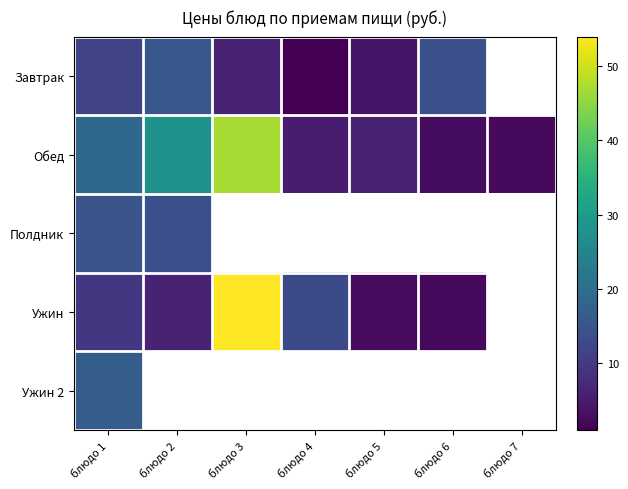

What is the spread (max minus min) of values at блюдо 2?

21.9